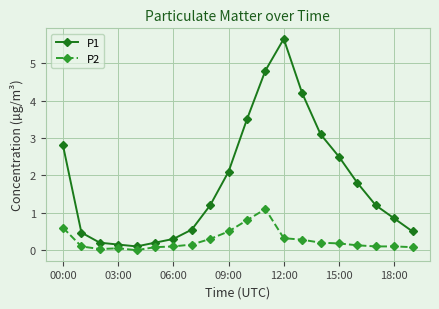

Which series has the widest spread of values?

P1